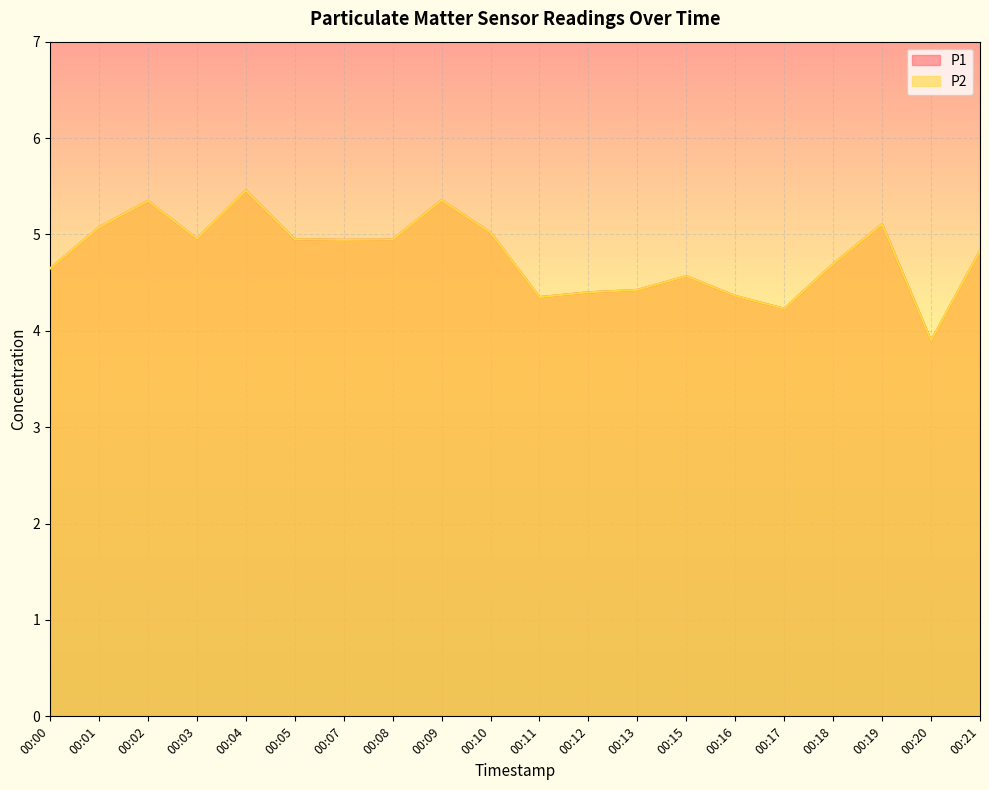

True or false: P1 and P2 intersect in this chart.

False